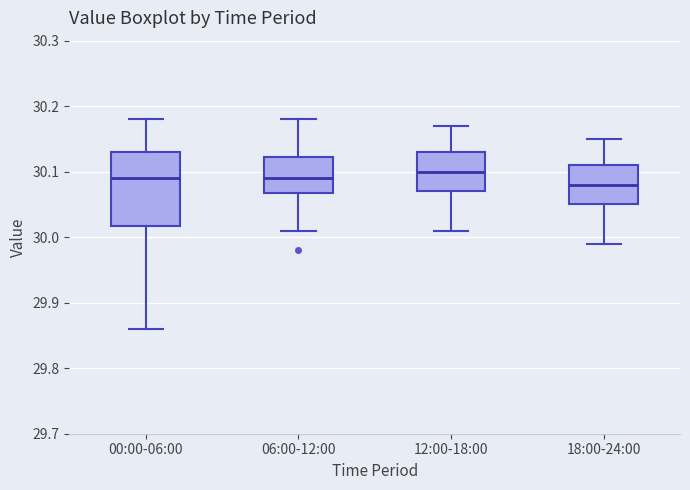

Reading left to right, transcribe this box plot: for each box, give where its median line is, the range the box spans, and where its two whiskers end, as read against the y-axis. The values are not printed on the chart, so give them approximately, as read against the axis.

00:00-06:00: median 30.09, box 30.02 to 30.13, whiskers 29.86 to 30.18
06:00-12:00: median 30.09, box 30.07 to 30.12, whiskers 30.01 to 30.18
12:00-18:00: median 30.10, box 30.07 to 30.13, whiskers 30.01 to 30.17
18:00-24:00: median 30.08, box 30.05 to 30.11, whiskers 29.99 to 30.15